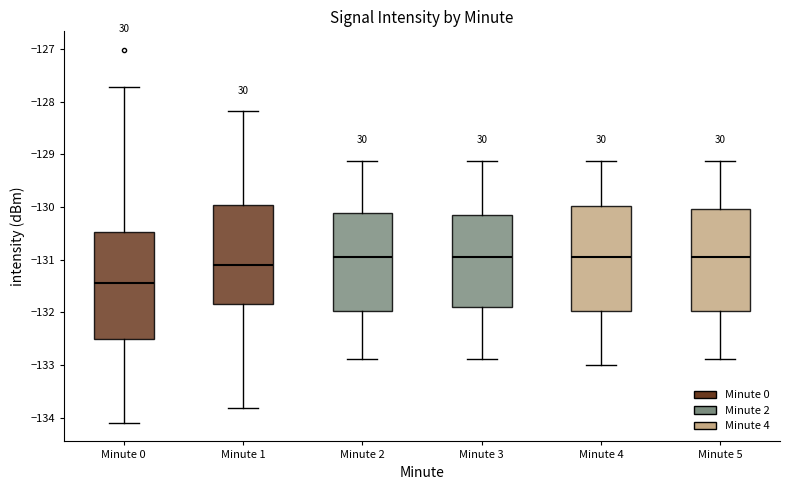

Where does the median line of the box for Minute 5 sit on the y-axis? The values are not printed on the chart, so give them approximately, as read against the axis.

-131.0